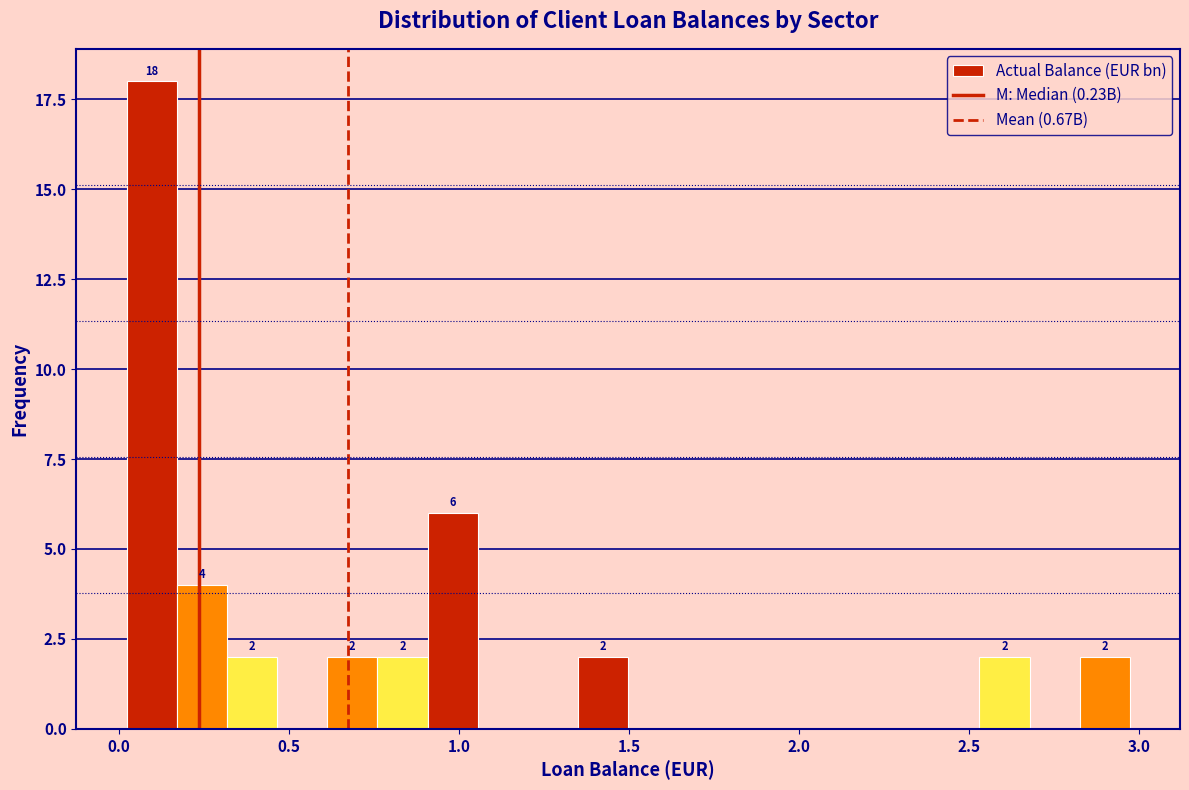

Read against the x-axis, roughly where is the centre of the tallest bar?

0.10